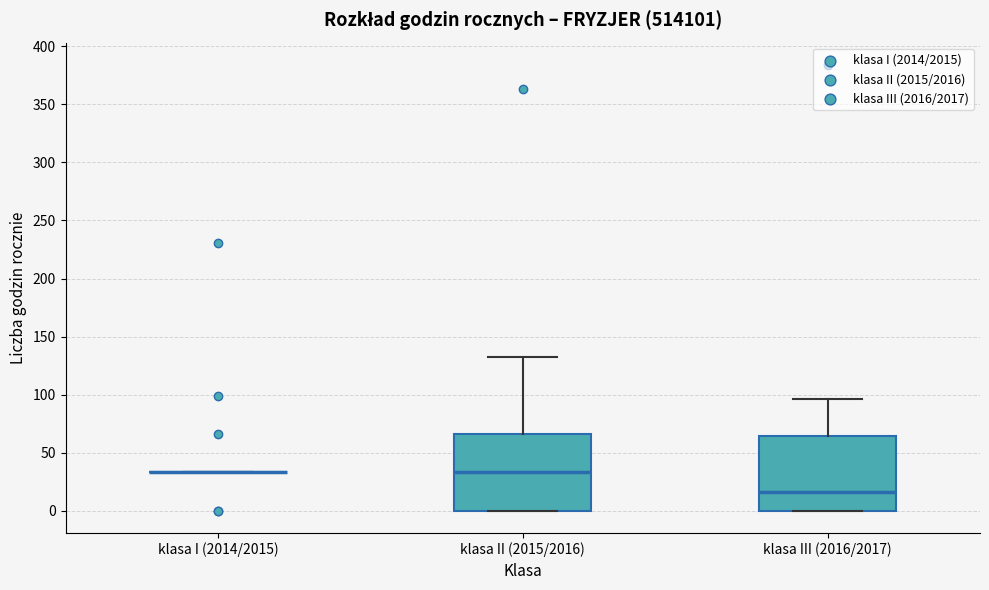

Reading left to right, read every box against the y-axis: the position of its median line, the range the box covers, and the ends of its whiskers. The values are not printed on the chart, so give them approximately, as read against the axis.

klasa I (2014/2015): box collapsed to a line at 35, whiskers 35 to 35
klasa II (2015/2016): median 35, box 0 to 65, whiskers 0 to 130
klasa III (2016/2017): median 15, box 0 to 65, whiskers 0 to 95